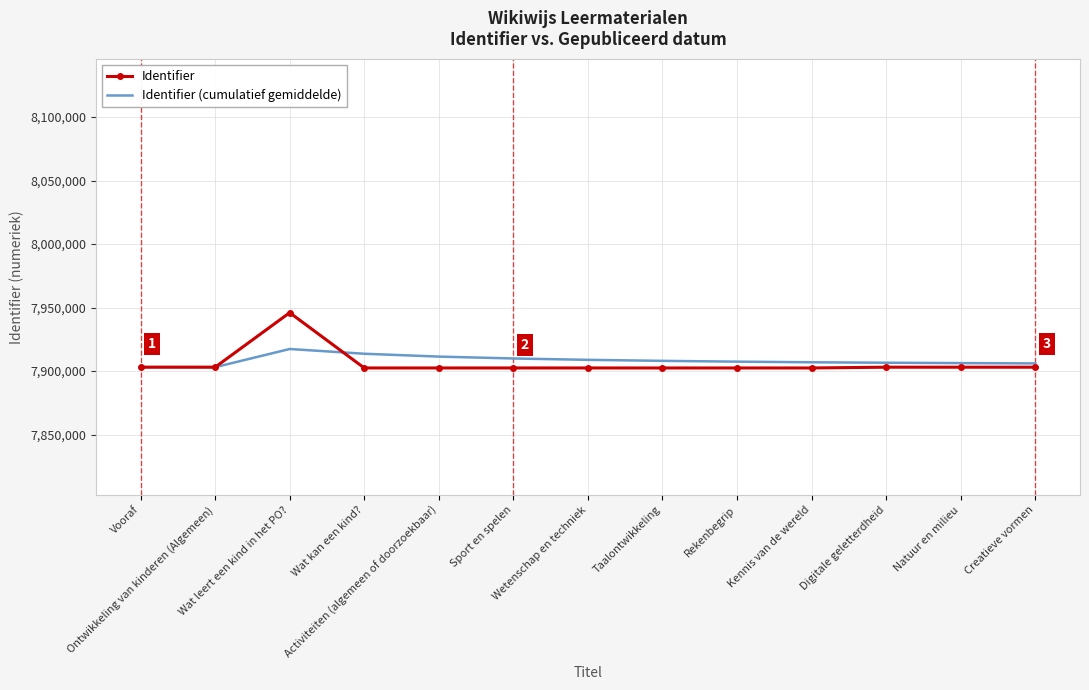

Is it true that Identifier (cumulatief gemiddelde) equals 7906065 at Creatieve vormen?

True